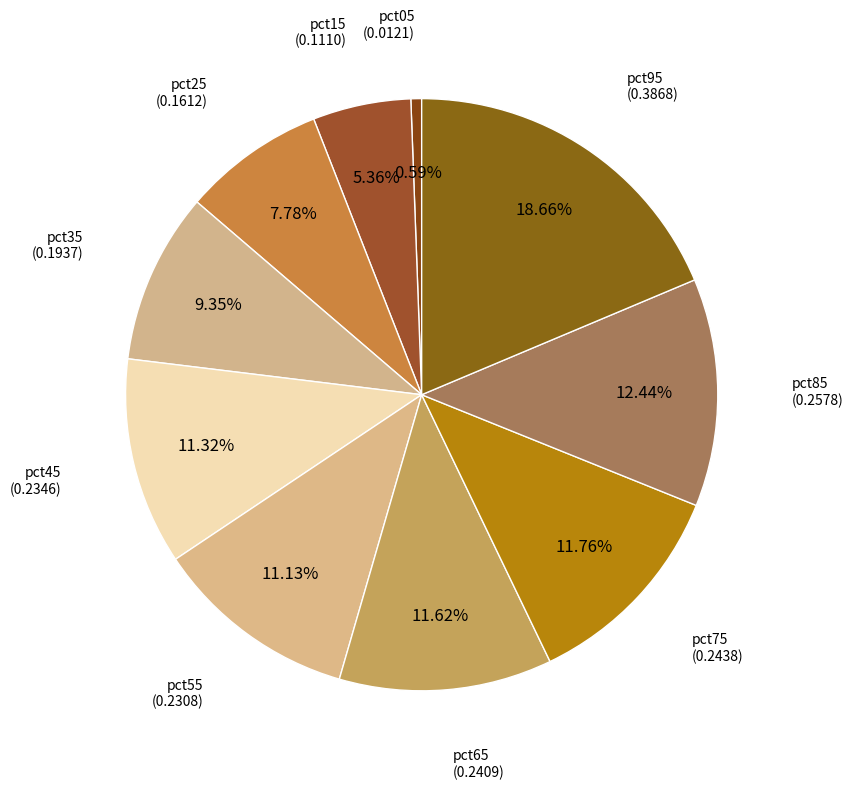

How many segments does this pie chart have?

10